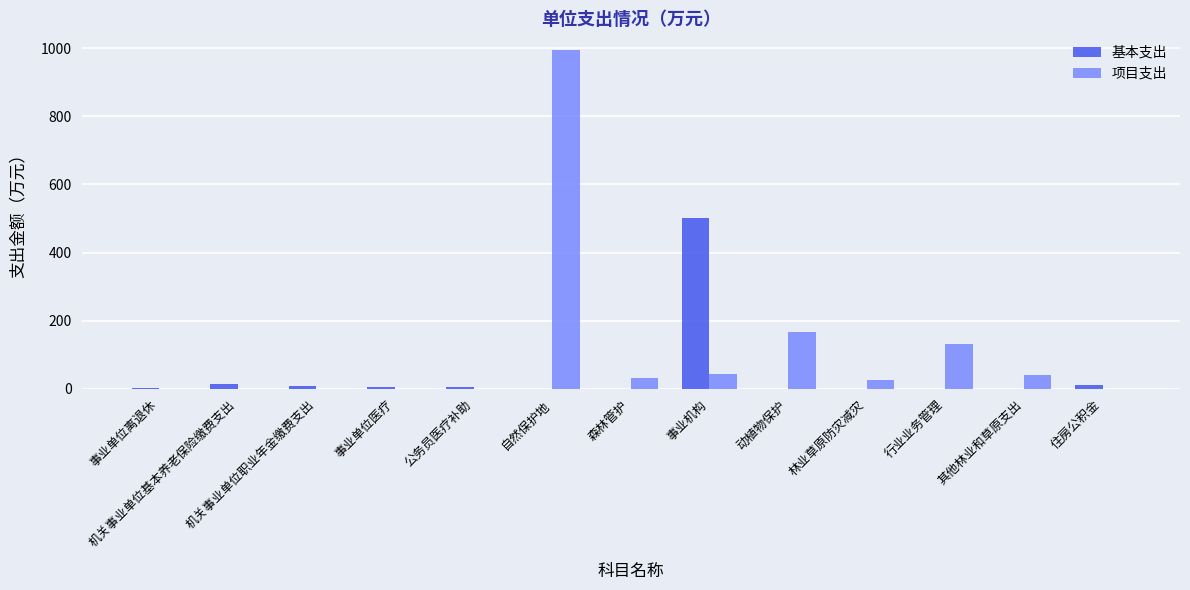

The 项目支出 series shows 665.6 at 机关事业单位基本养老保险缴费支出. True or false?

False